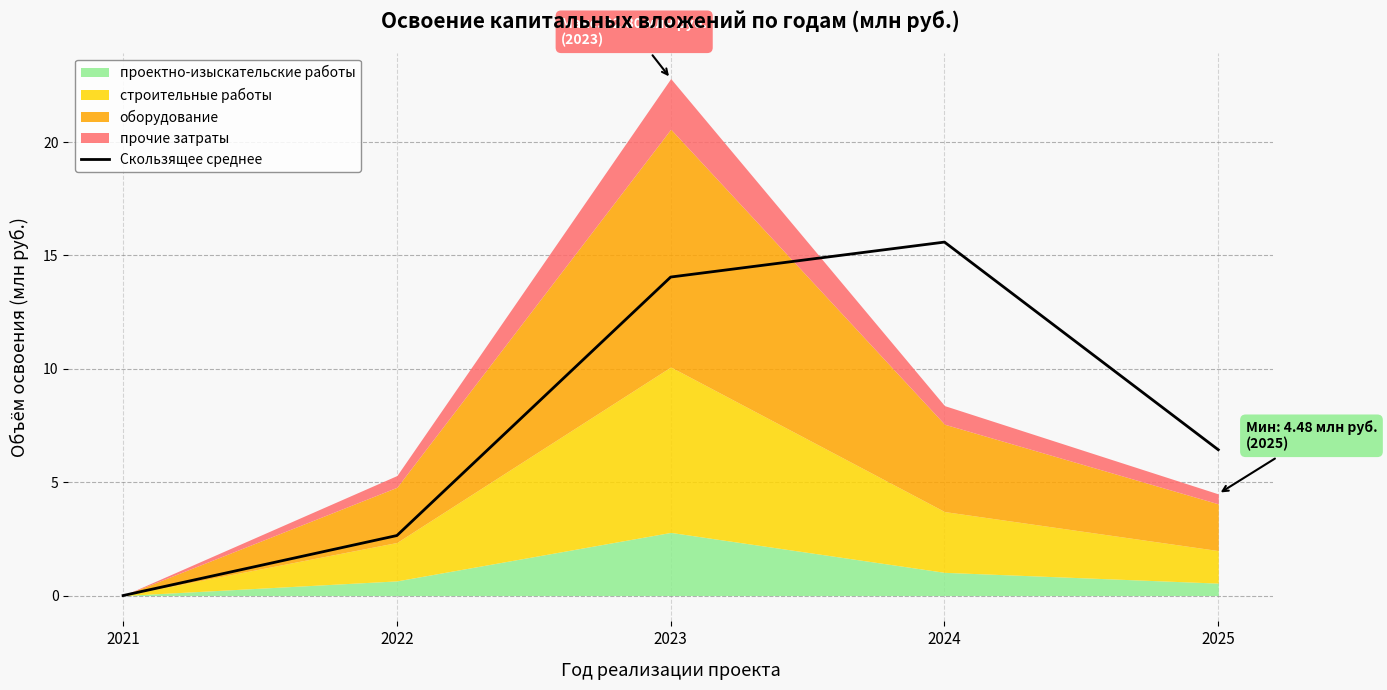

What is the sum of all values?

38.7